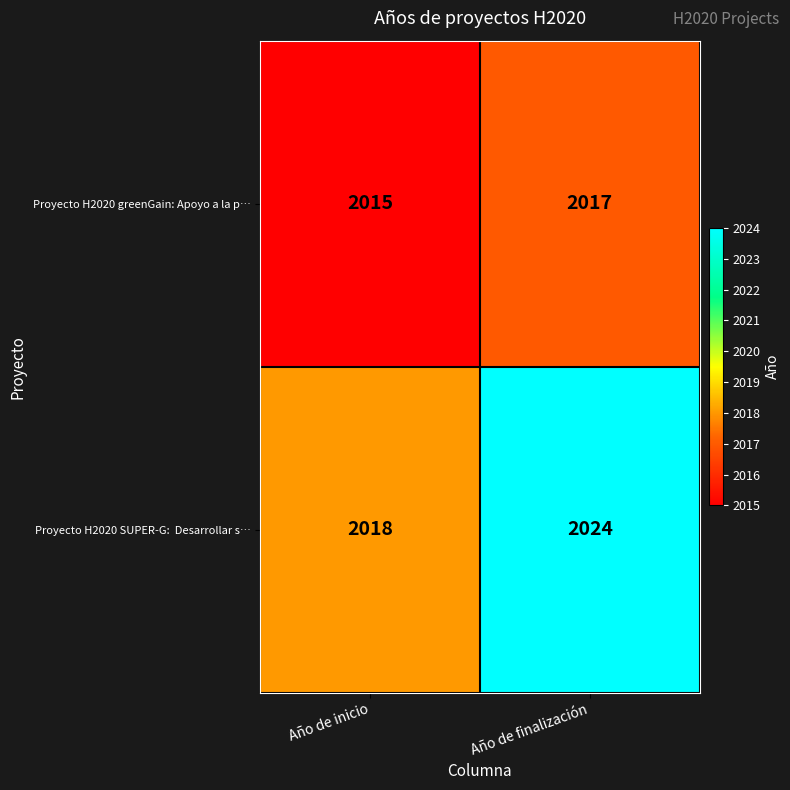

What is the difference between the highest and lowest values at Año de inicio?

3